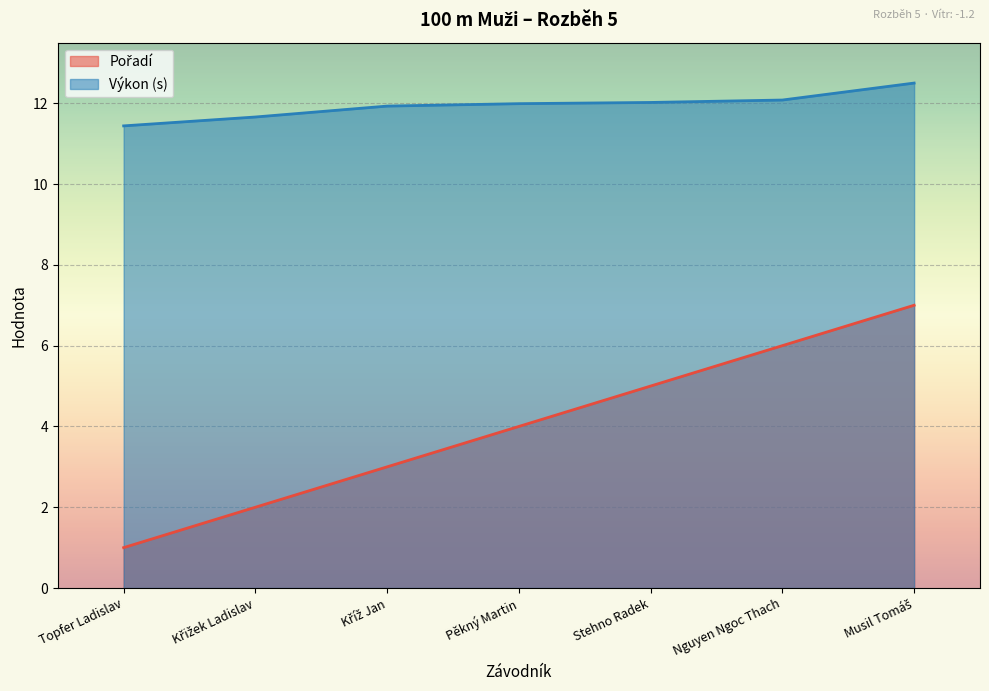

Is it true that Pořadí equals 3.0 at Kříž Jan?

True